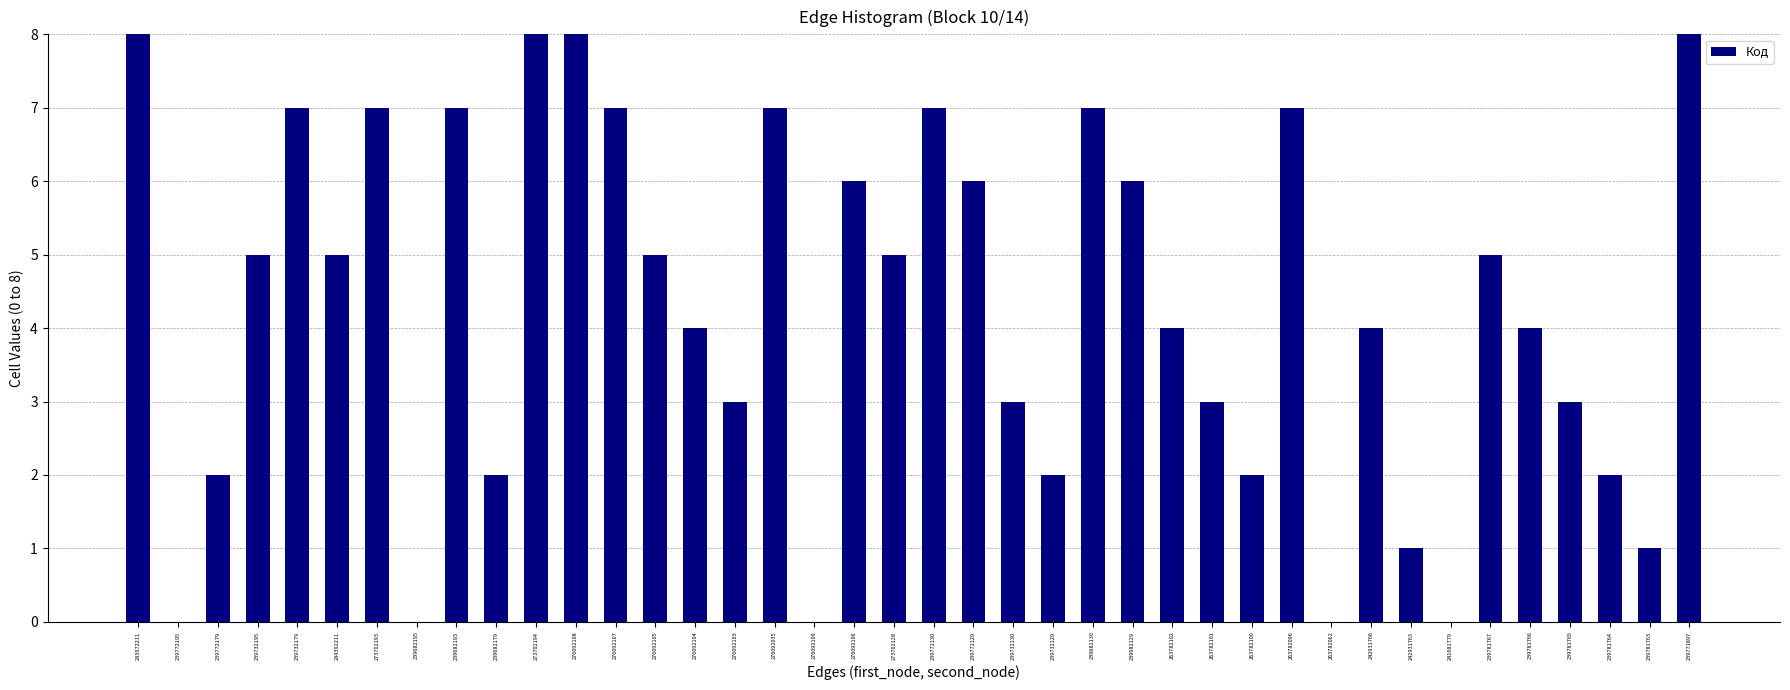

What is the sum of all values?

171